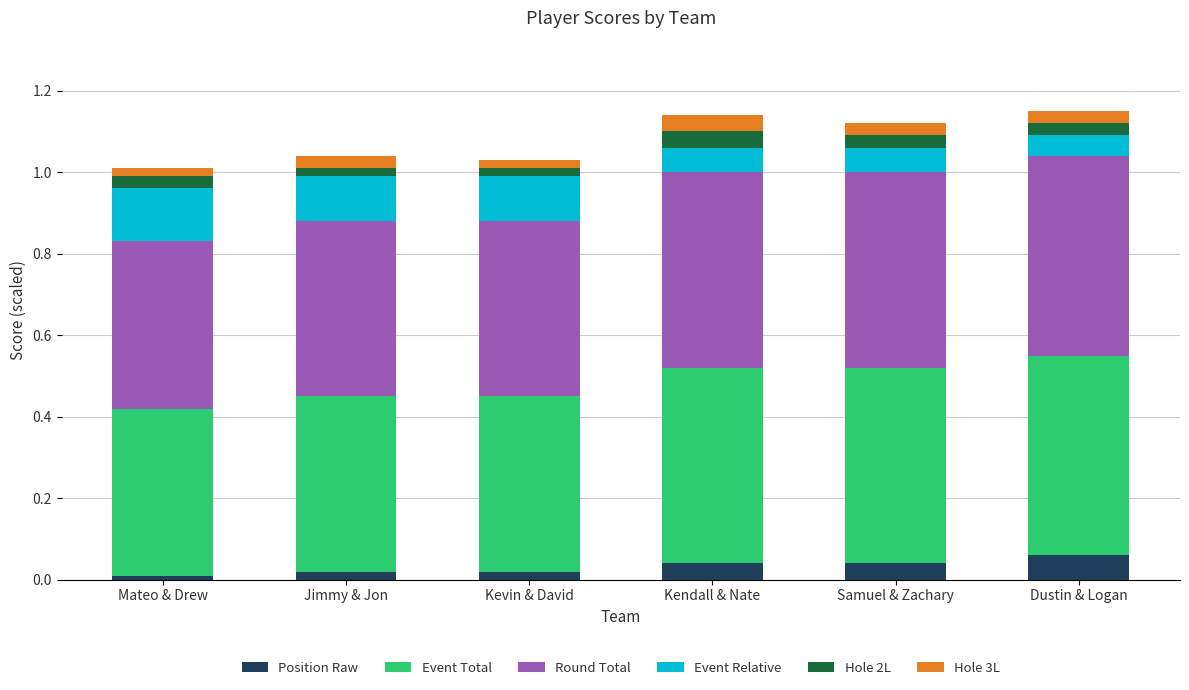

What is the total value across all series at Kendall & Nate?

1.1